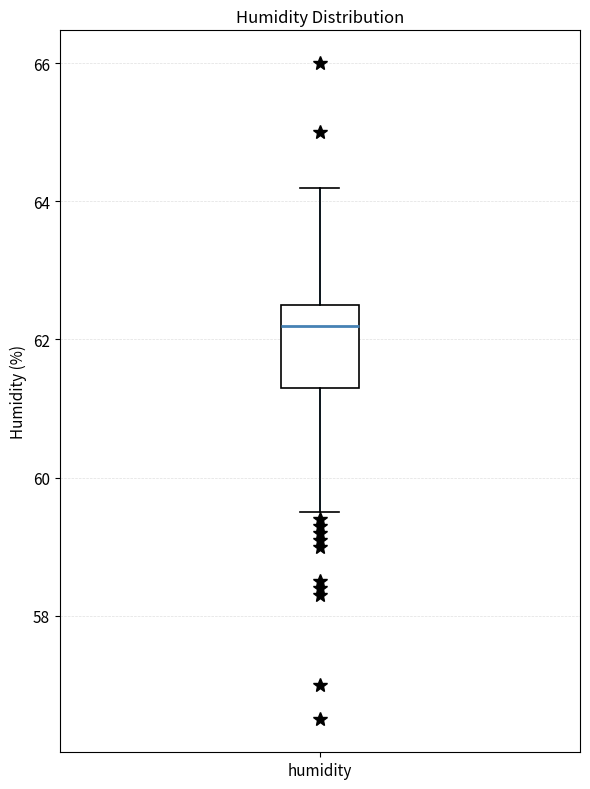

Read this box plot against the y-axis: the position of the median line, the range covered by the box, and the ends of both whiskers. The values are not printed on the chart, so give them approximately, as read against the axis.

median 62.2, box 61.4 to 62.6, whiskers 59.6 to 64.2